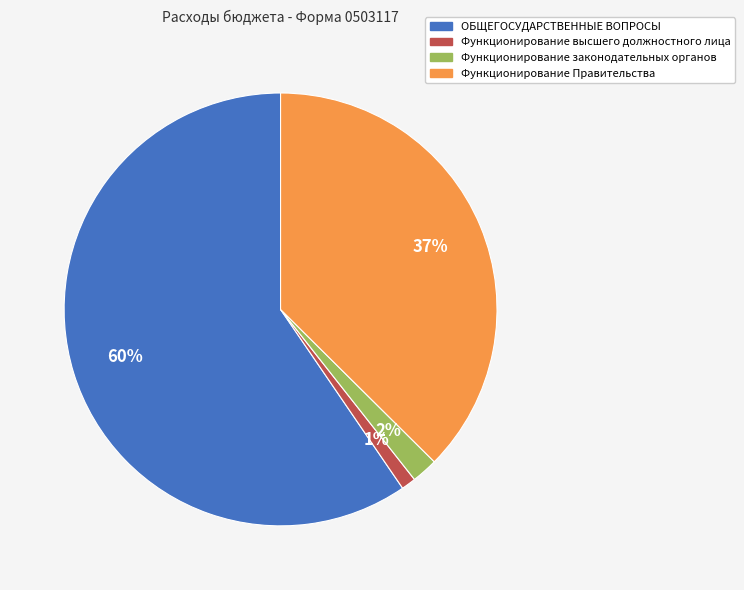

To the nearest percent, what is the difference between the Функционирование высшего должностного лица and Функционирование Правительства slice percentages?

36%